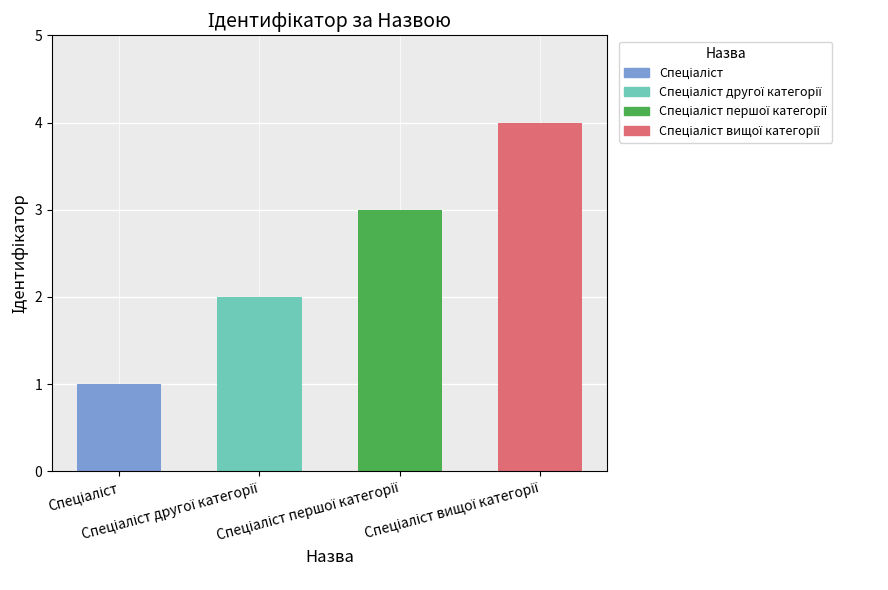

The value at Спеціаліст вищої категорії is 6. True or false?

False